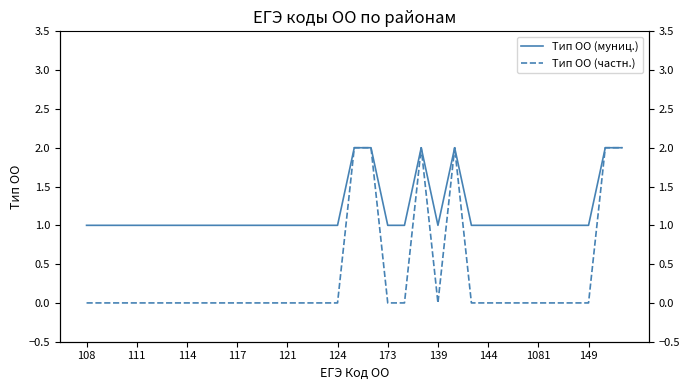

Rank the series at 29 from lowest to highest value.

Тип ОО (частн.), Тип ОО (муниц.)